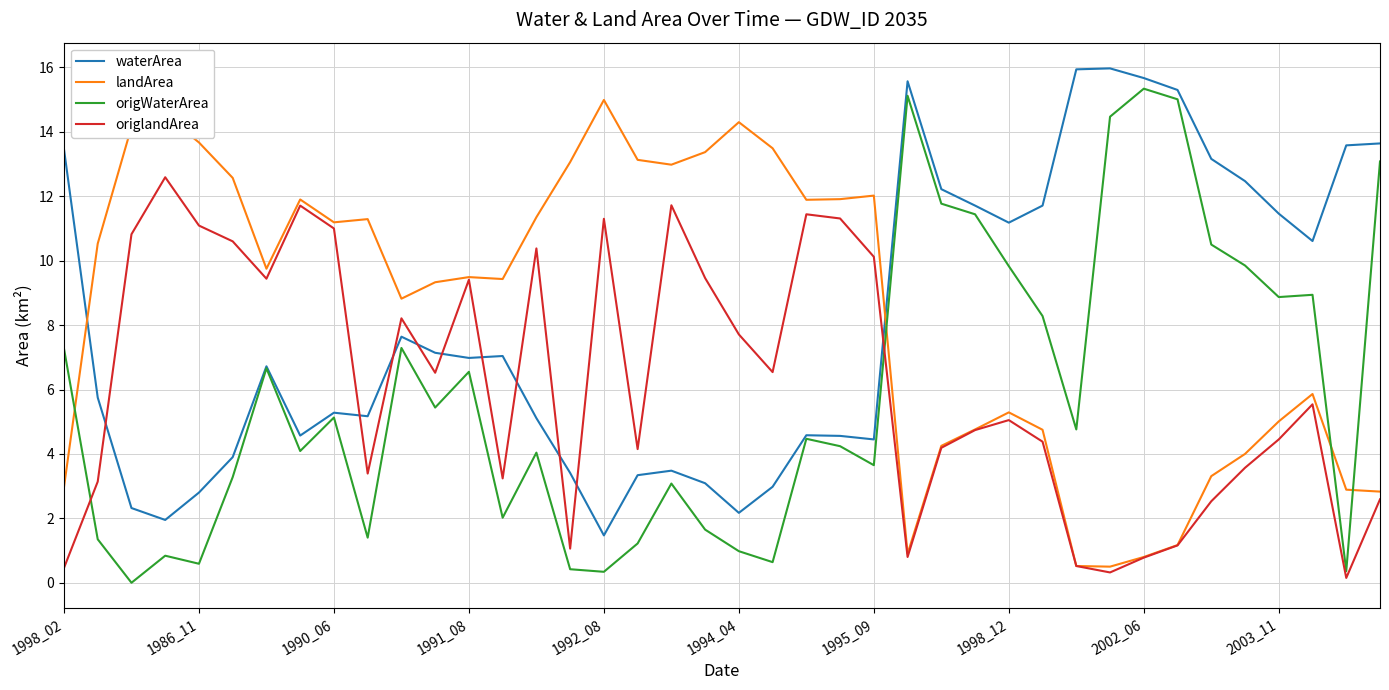

What is the maximum value for origlandArea?

12.6